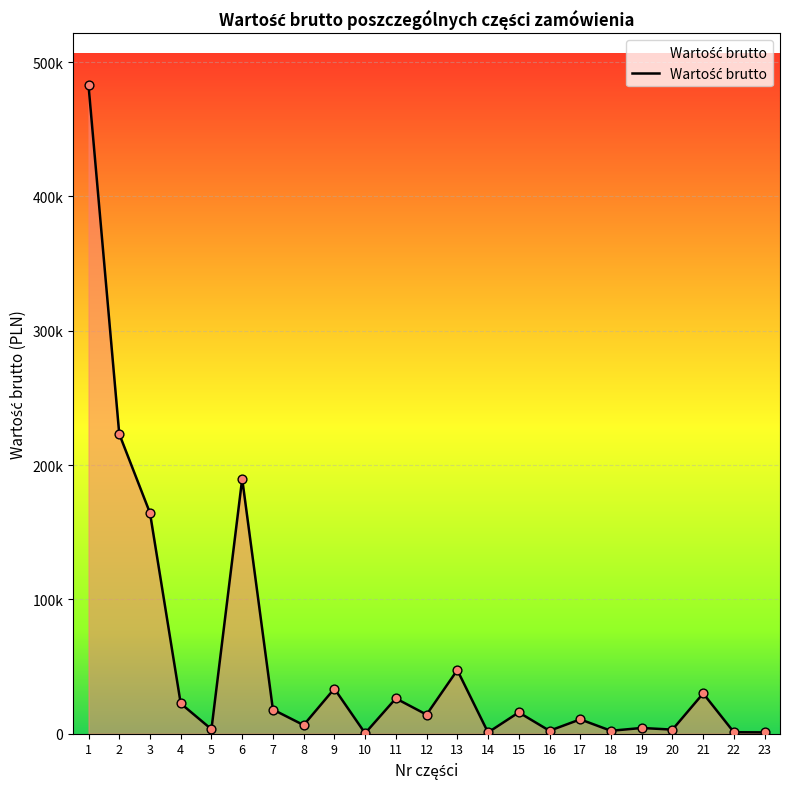

Between 20 and 3, which is larger?

3